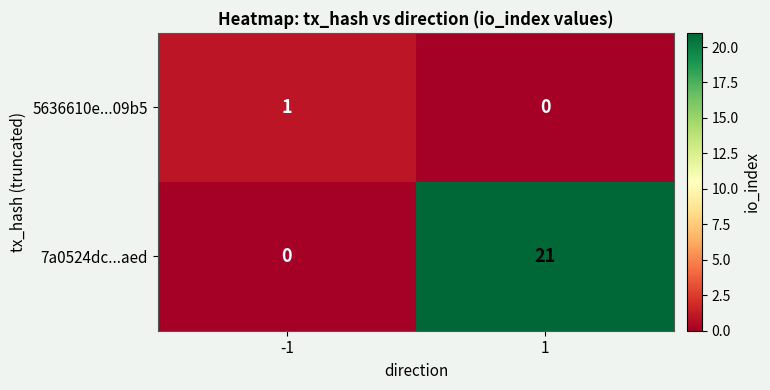

At which category is the sum across all series the highest?

1